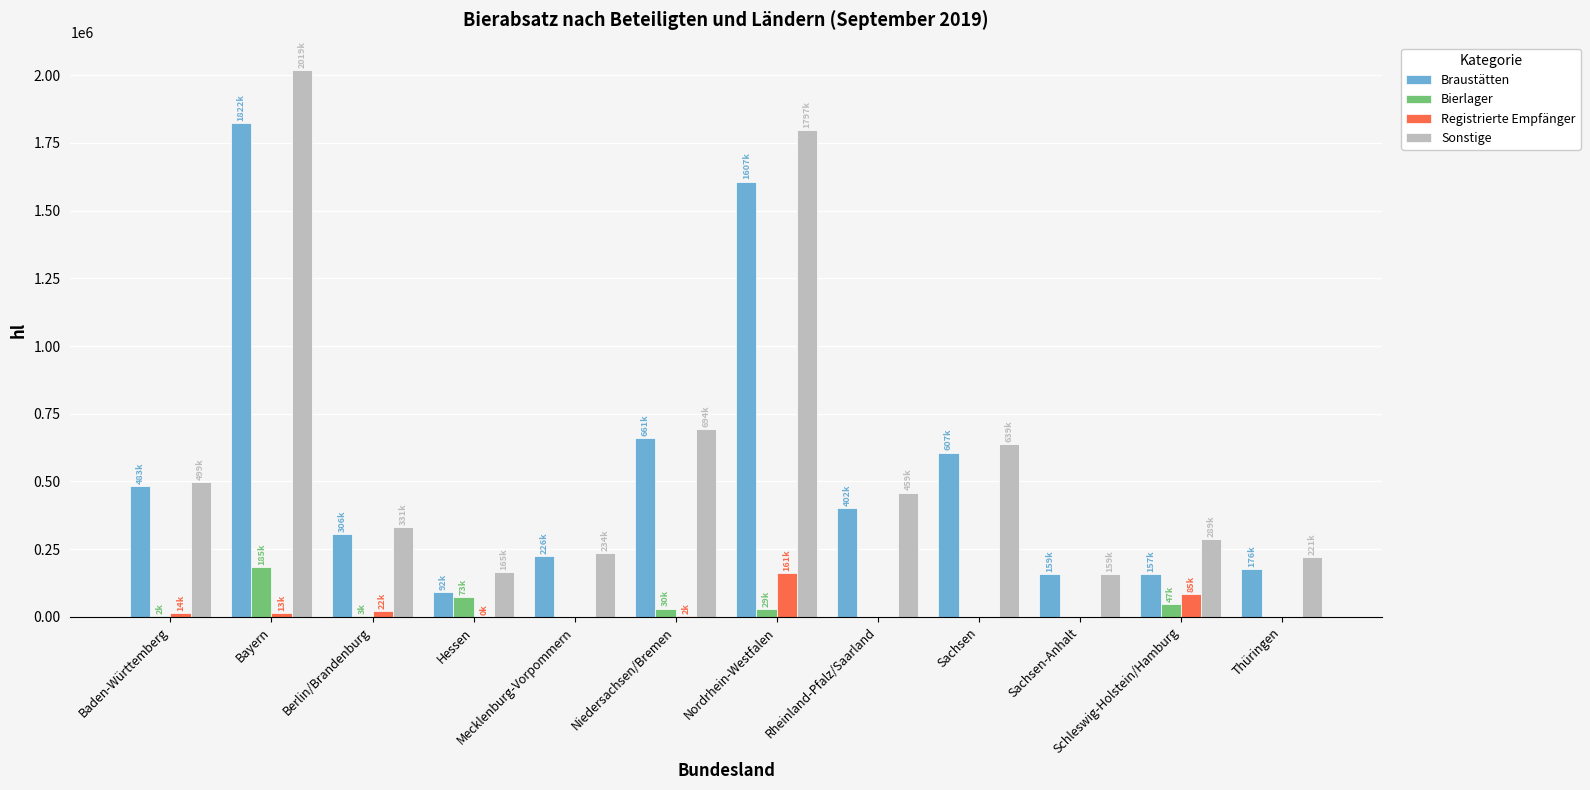

Is it true that Braustätten equals 307082.2 at Thüringen?

False